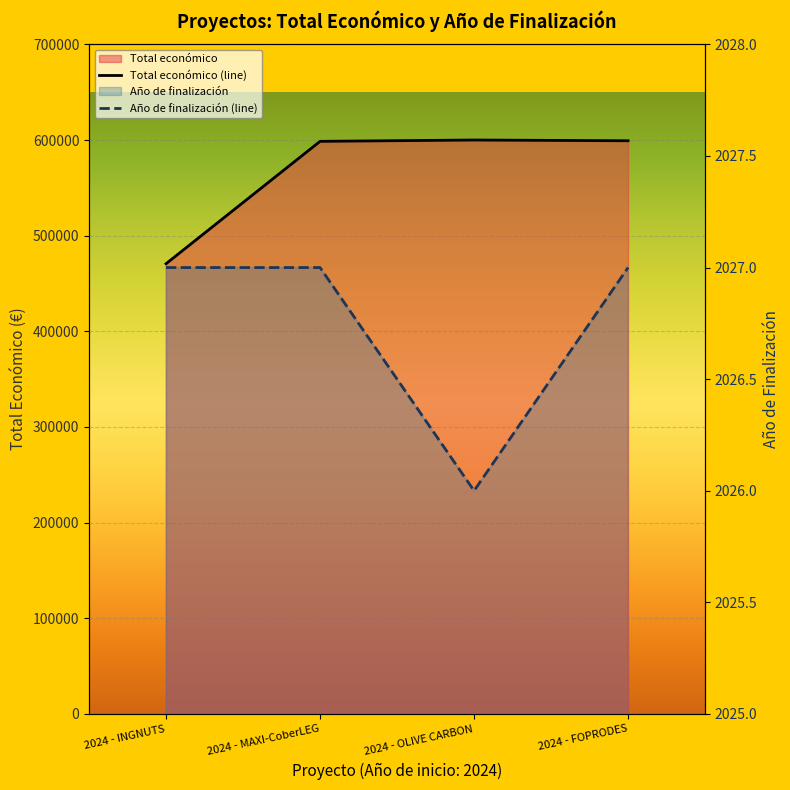

True or false: Total económico (line) has a value of 1055445 at 2024 - MAXI-CoberLEG.

False